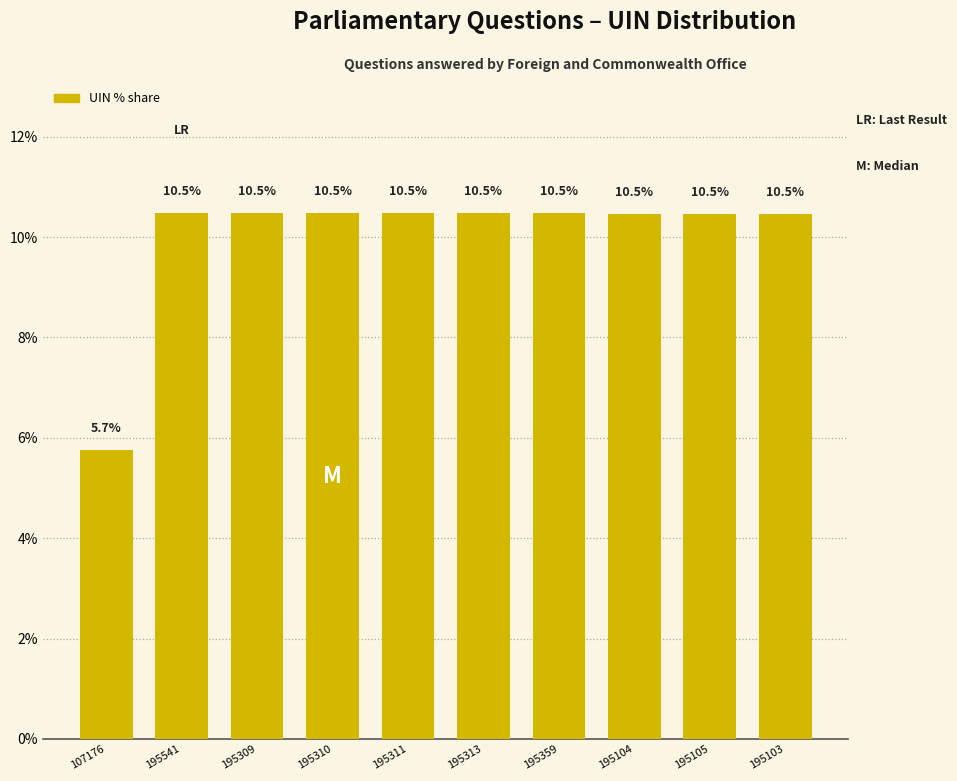

What is the sum of the values at 107176 and 195310?

16.2